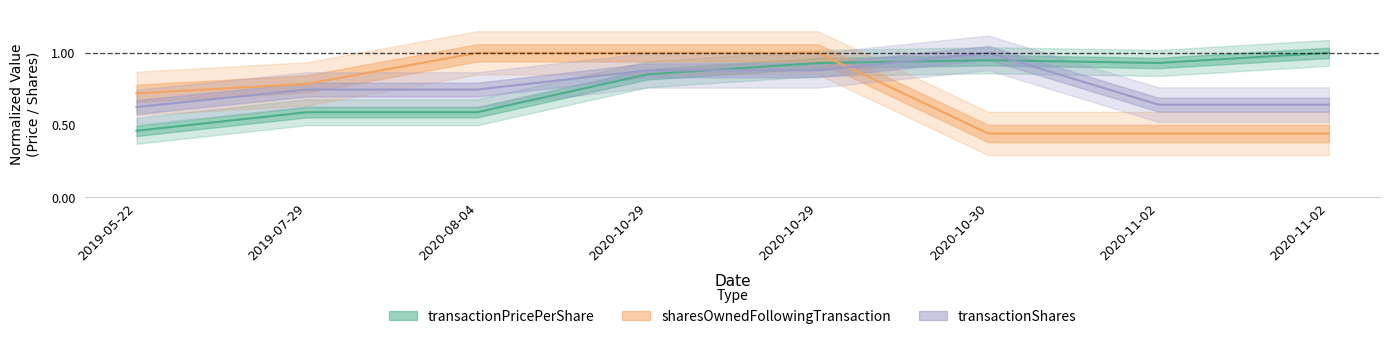

Is this an area chart (filled region under the line)?

No